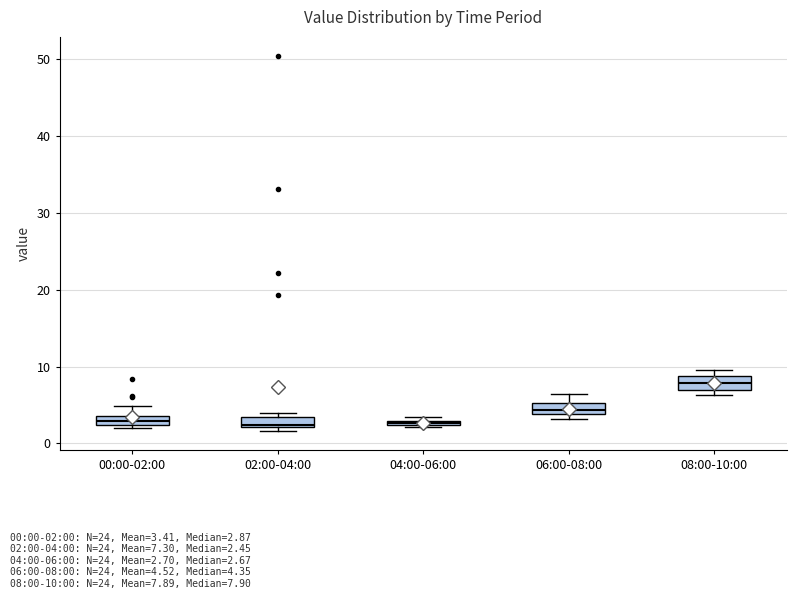

Where is the upper edge of the box for 06:00-08:00 on the y-axis? The values are not printed on the chart, so give them approximately, as read against the axis.

5